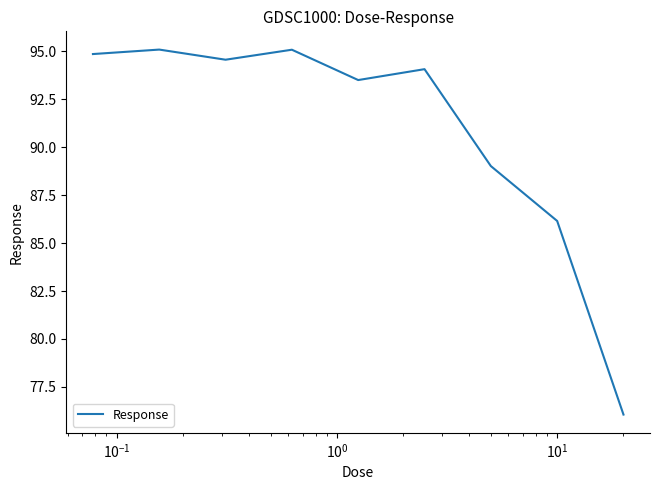

Count the number of categories in the chart.

9